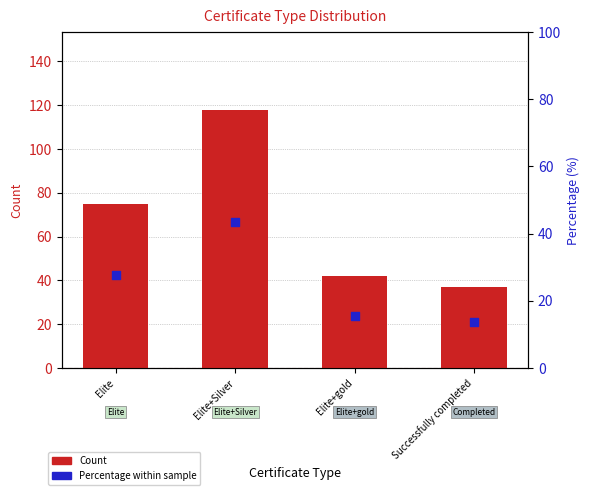

Is the value of Count at Successfully completed greater than the value of Percentage % at Successfully completed?

Yes